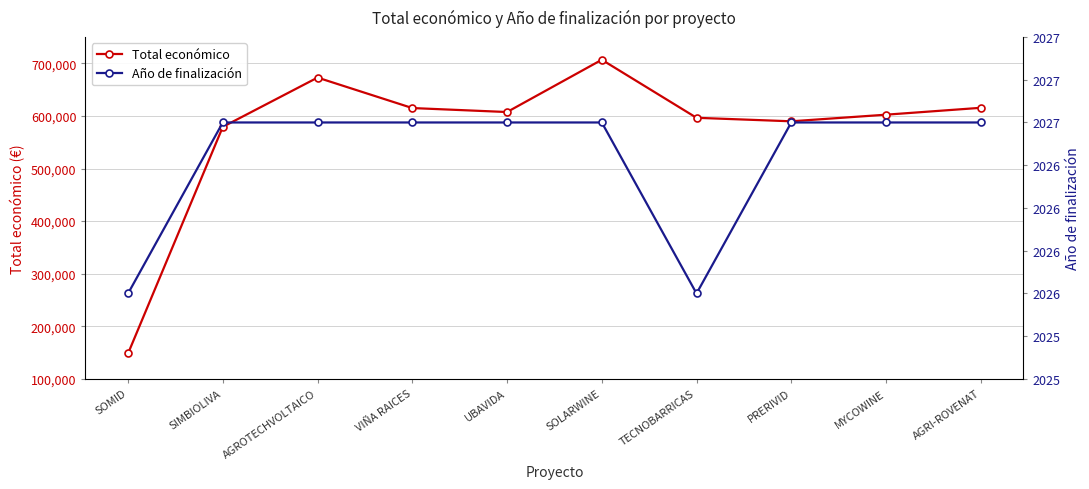

At how many categories does at least one series exceed 306471?

9